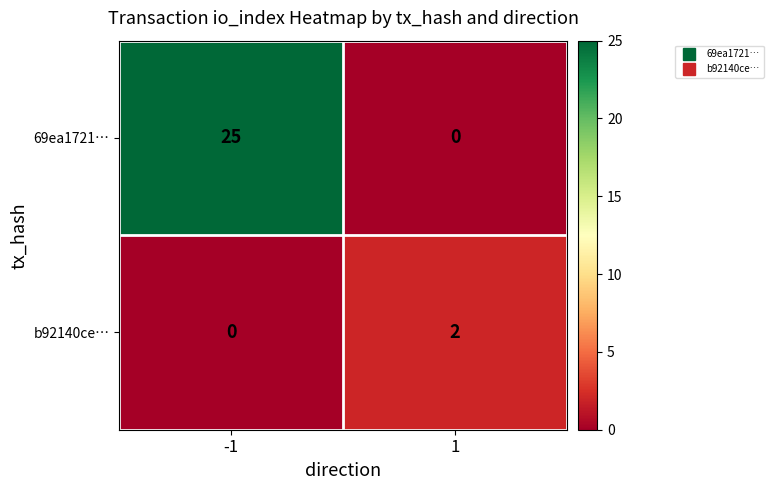

Reading right to left, what are all the values shown in this chart?

69ea1721…: 0	25
b92140ce…: 2	0